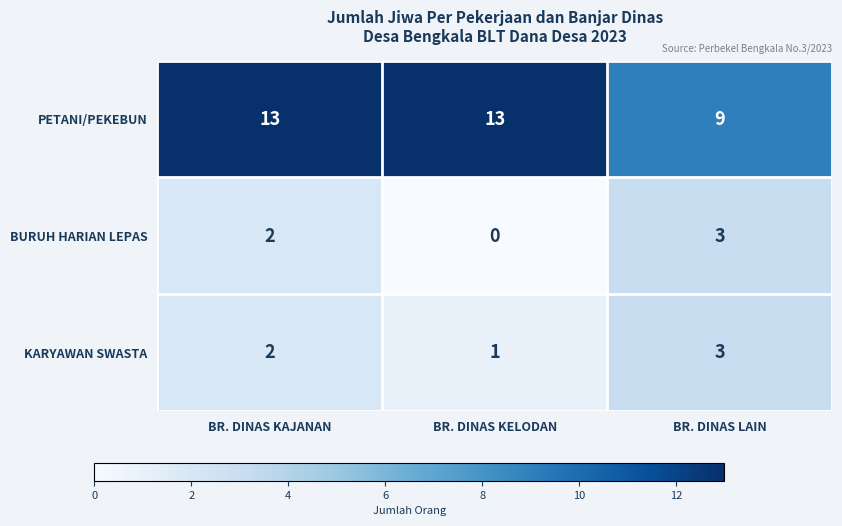

What is the sum of all BURUH HARIAN LEPAS values?

5